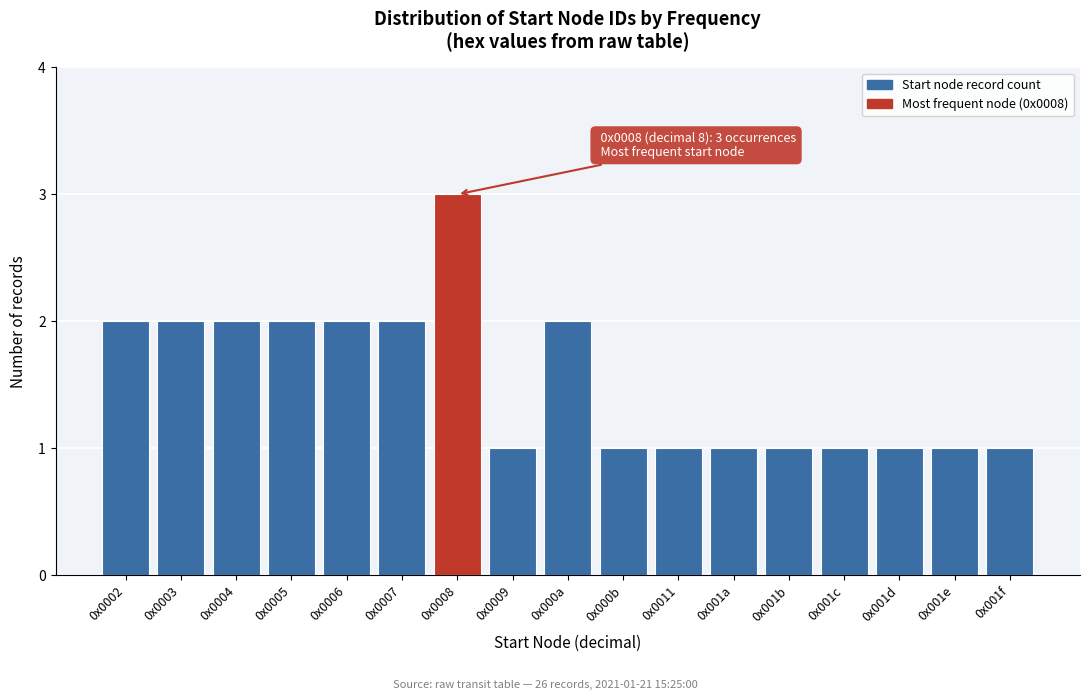

Reading left to right, transcribe all the data shown in this chart.

0x0002=2	0x0003=2	0x0004=2	0x0005=2	0x0006=2	0x0007=2	0x0008=3	0x0009=1	0x000a=2	0x000b=1	0x0011=1	0x001a=1	0x001b=1	0x001c=1	0x001d=1	0x001e=1	0x001f=1